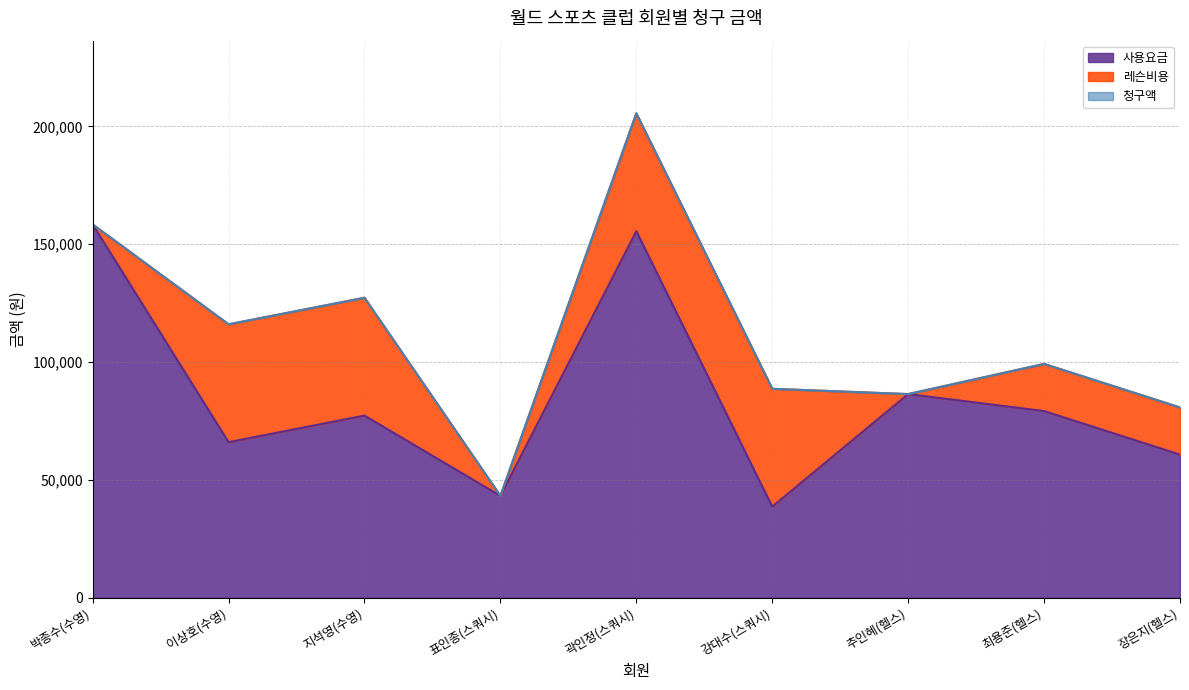

Where is 사용요금 nearest to the value 98520?

추인혜(헬스)